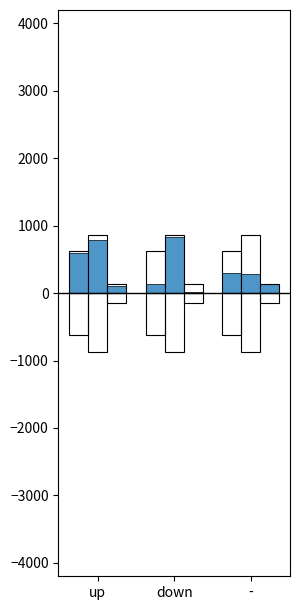

What is the label of the 3rd bar from the right?

up